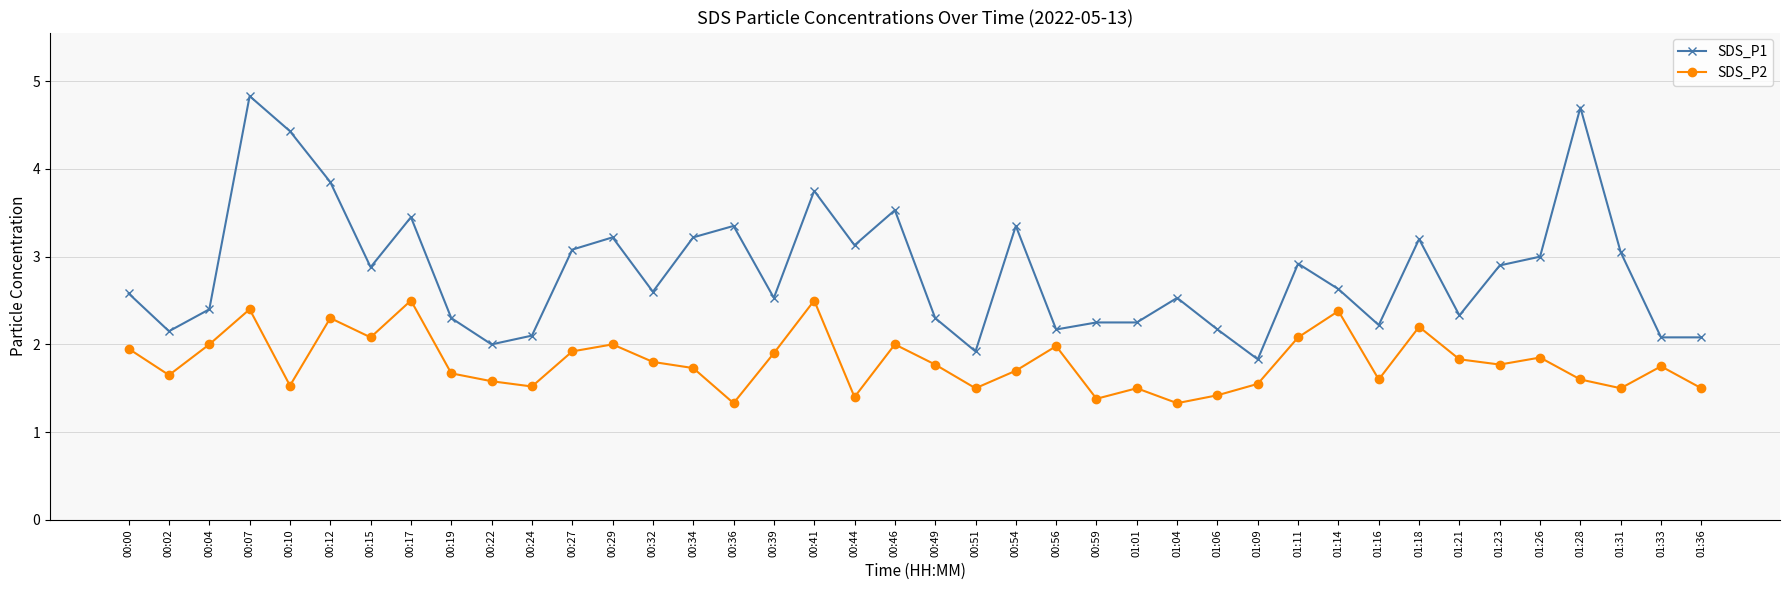

Does the chart display data point markers on the line(s)?

Yes